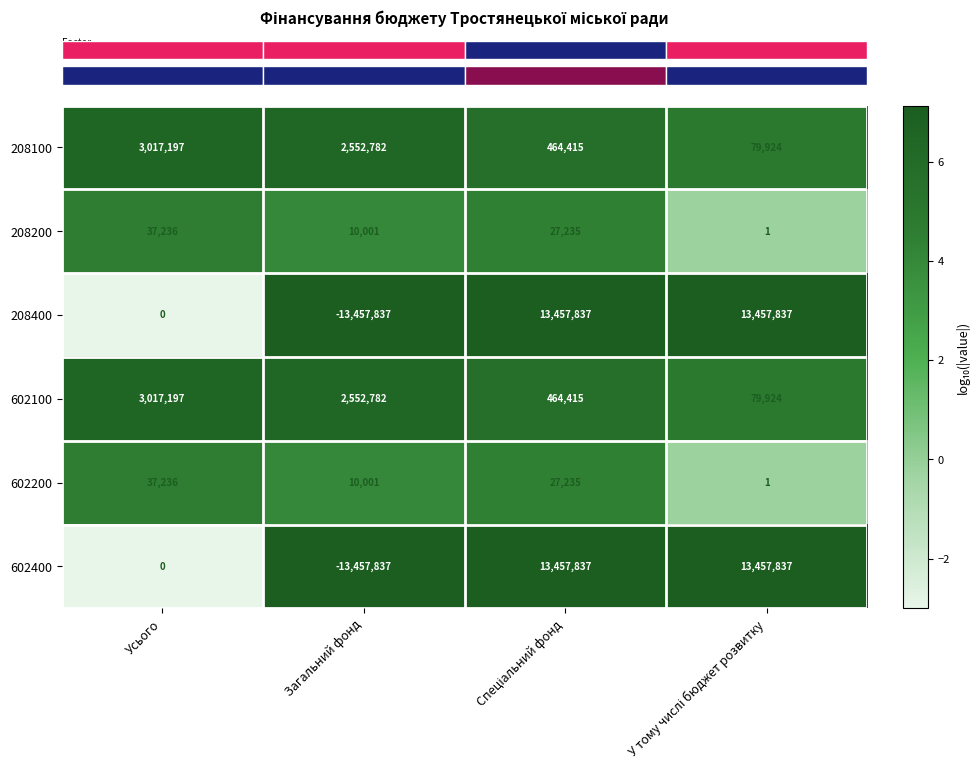

Reading left to right, transcribe all the data shown in this chart.

208100: 3017197	2552782	464415	79924
208200: 37236	10001	27235	1
208400: 0	-13457837	13457837	13457837
602100: 3017197	2552782	464415	79924
602200: 37236	10001	27235	1
602400: 0	-13457837	13457837	13457837